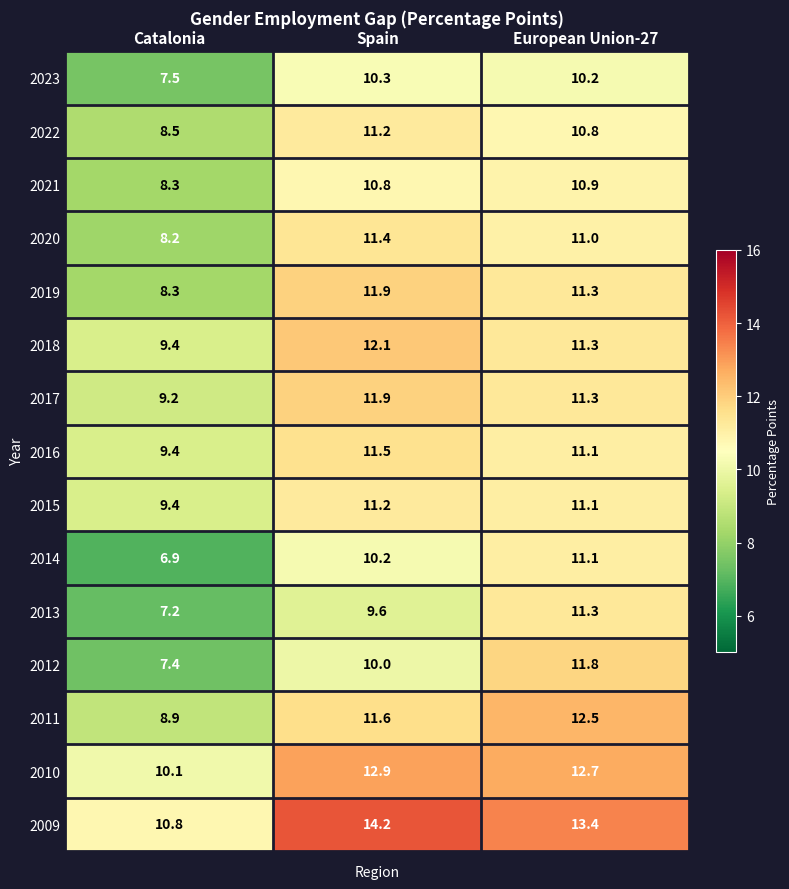

Which series has the largest total across all categories?

2009